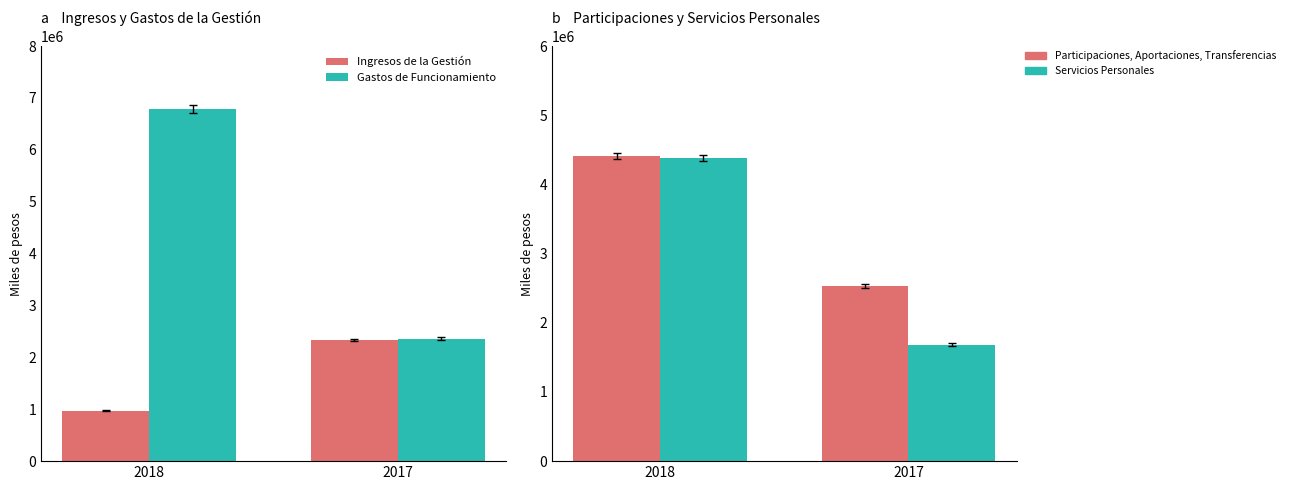

The value of Participaciones, Aportaciones, Transferencias at 2017 is 2533177. True or false?

True